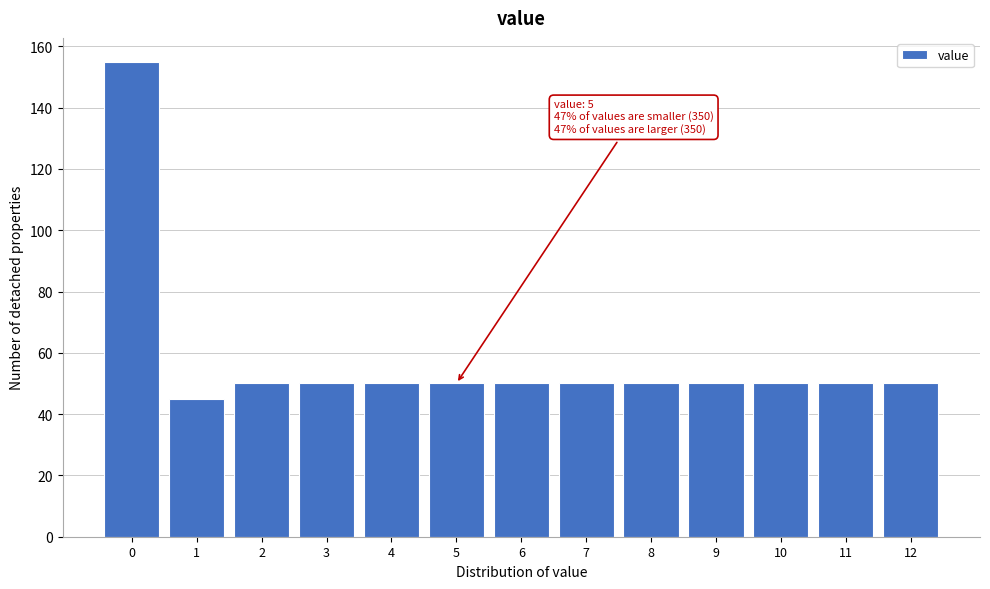

Which range on the x-axis has the tallest bar?

-0.5 to 0.5